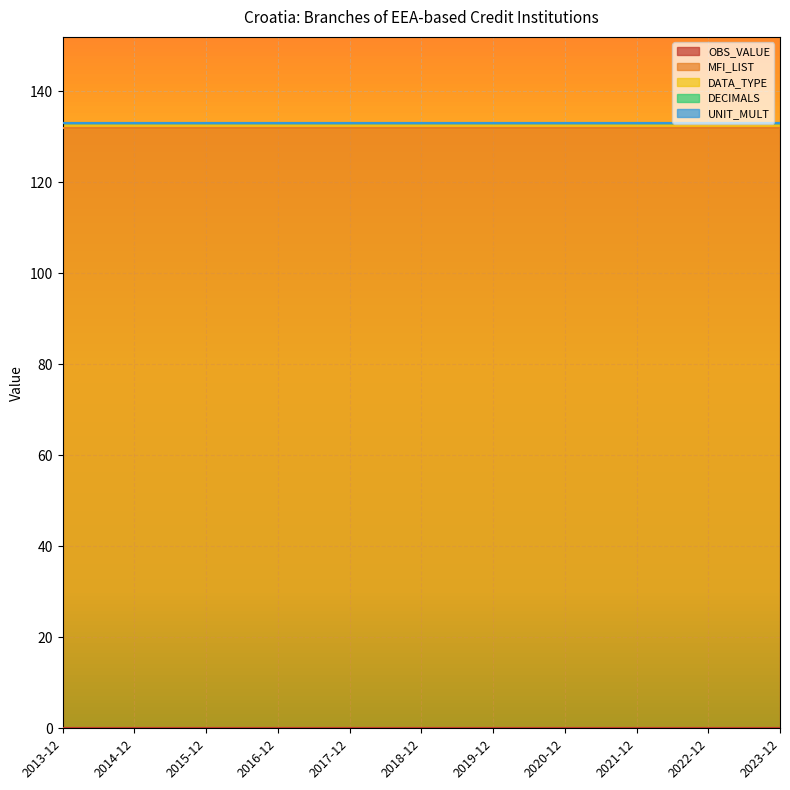

Which series changed the most between 2018-12 and 2020-12?

OBS_VALUE